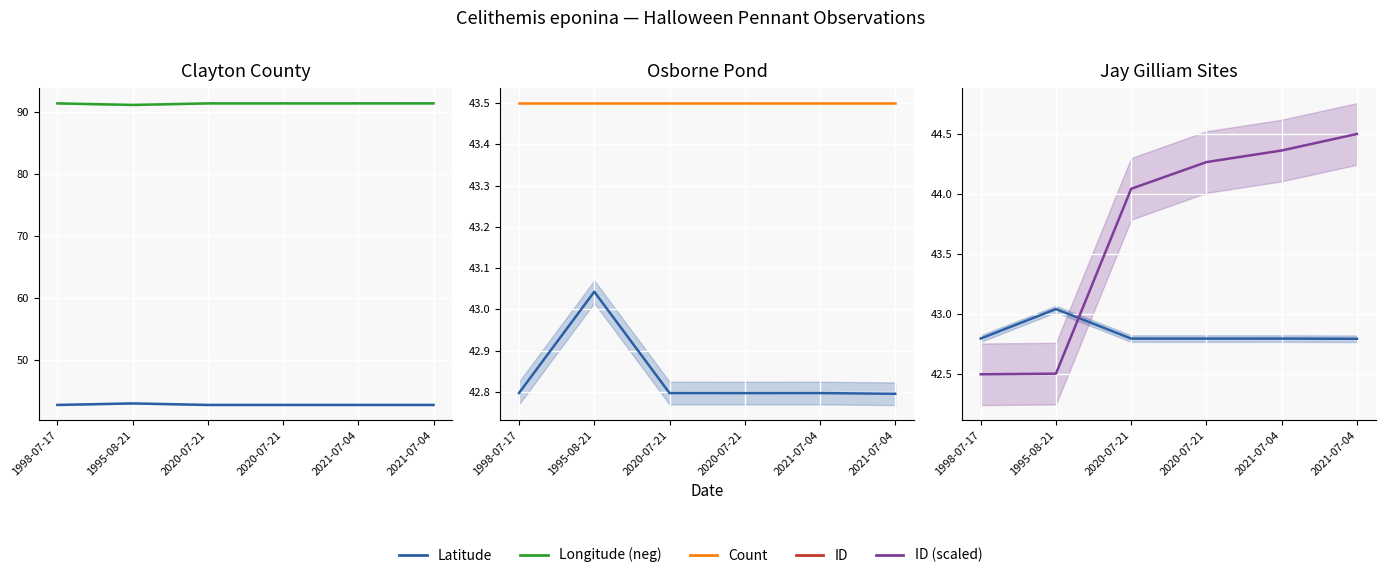

What is the approximate value of Longitude (neg) at 1998-07-17?

91.4